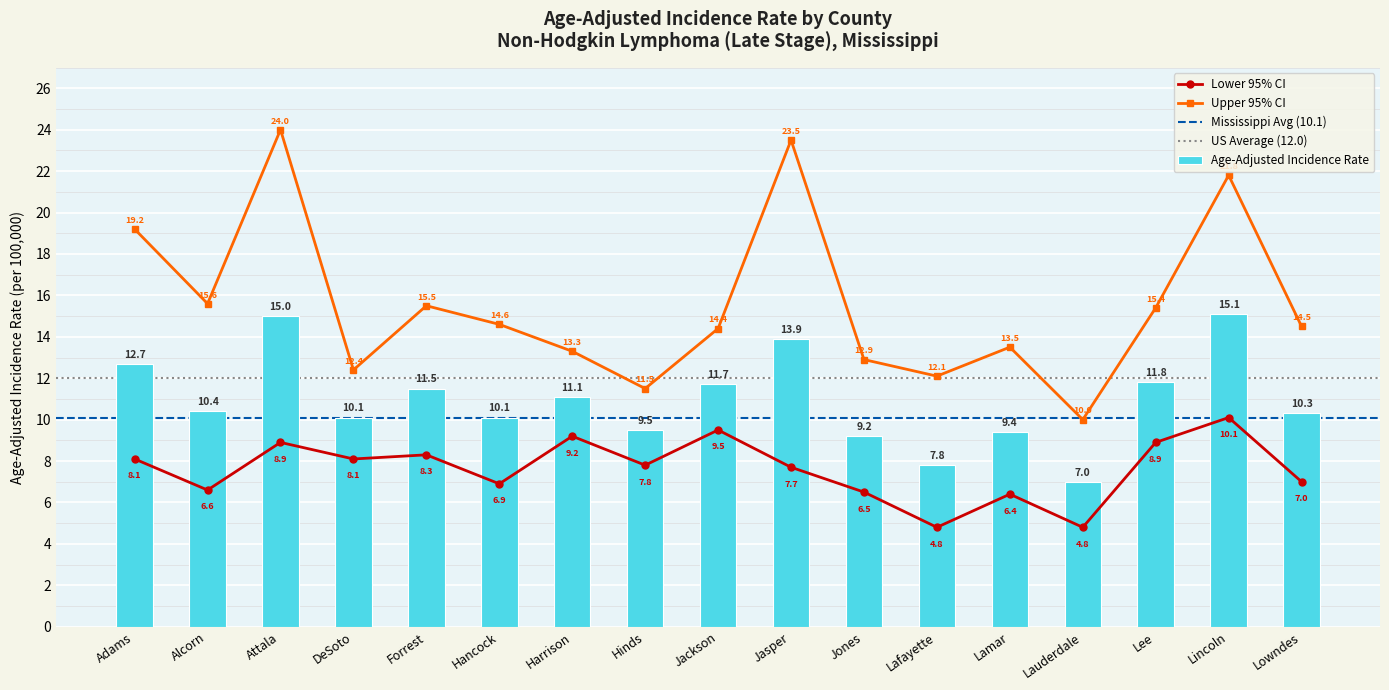

What is the total value across all series at Adams?

40.0